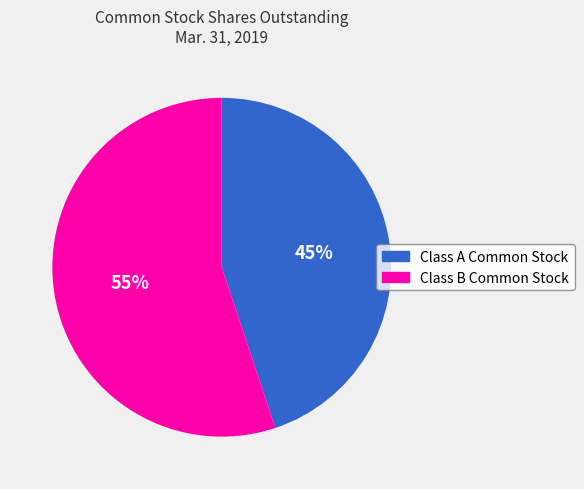

To the nearest percent, what is the difference between the largest and smallest slice percentages?

10%